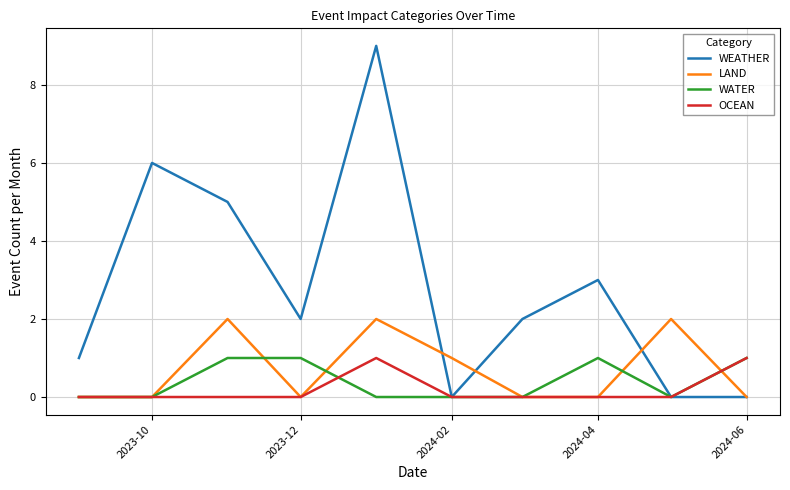

What is the average value of the LAND series?

1